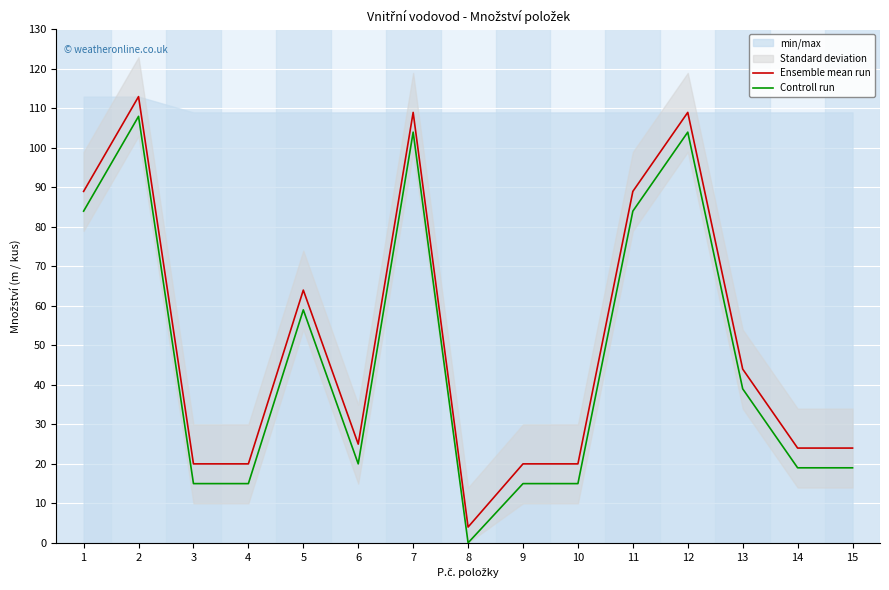

What is the highest value of the Ensemble mean run series?

113